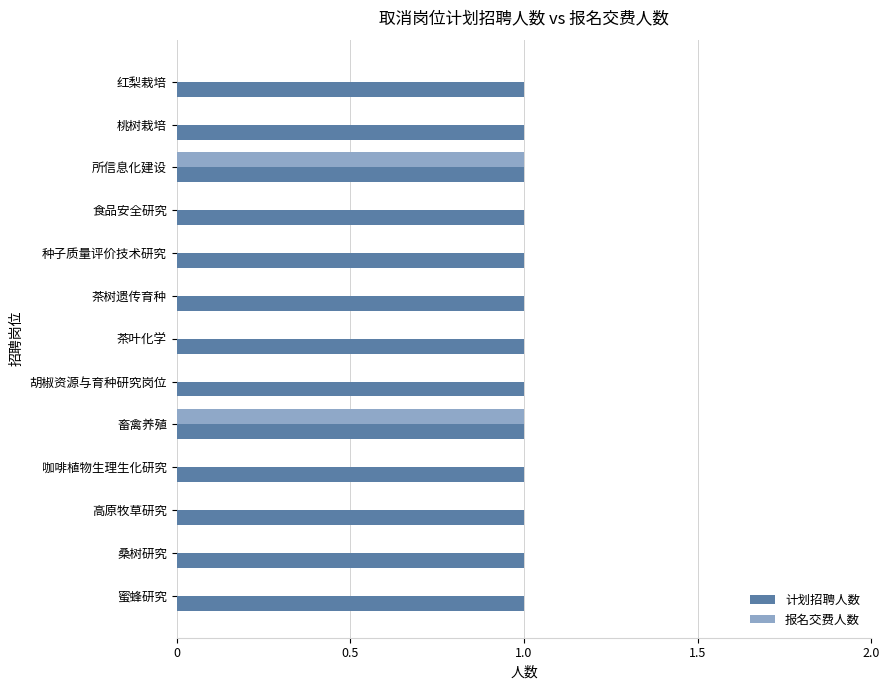

Which series has the largest total across all categories?

计划招聘人数